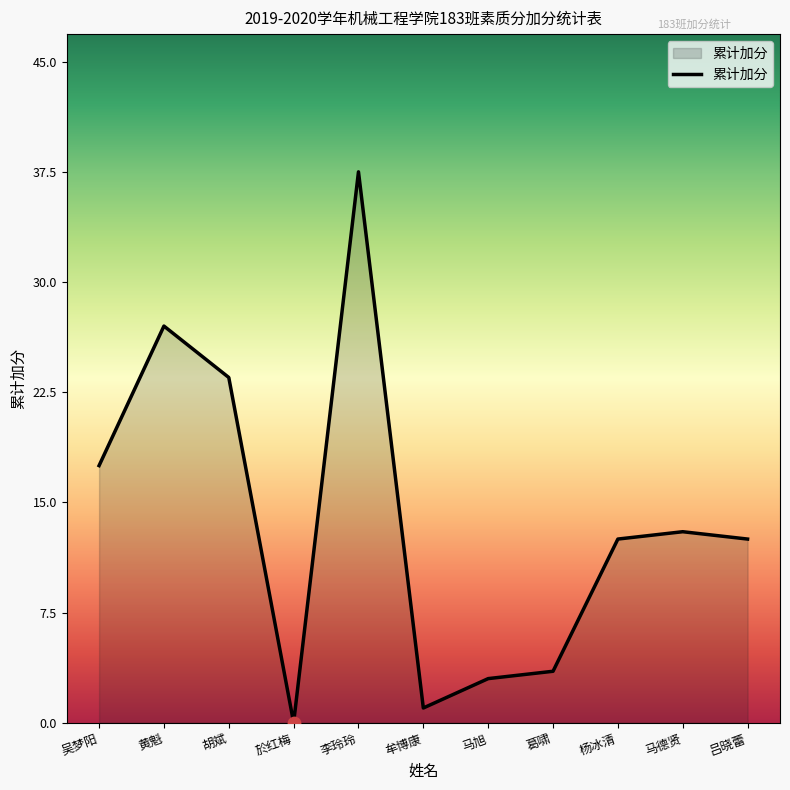

What is the ratio of the value at 胡斌 to the value at 黄魁?

0.9